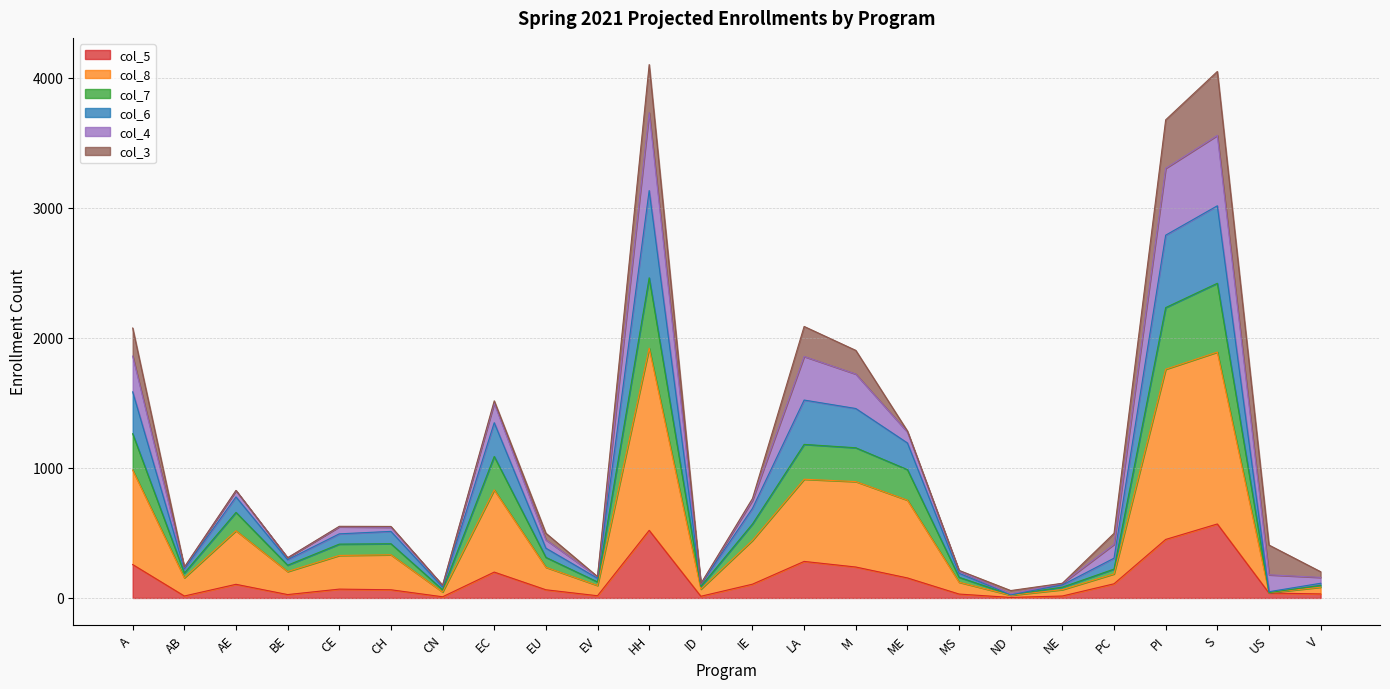

At which category does col_7 reach its first local valley?

AB